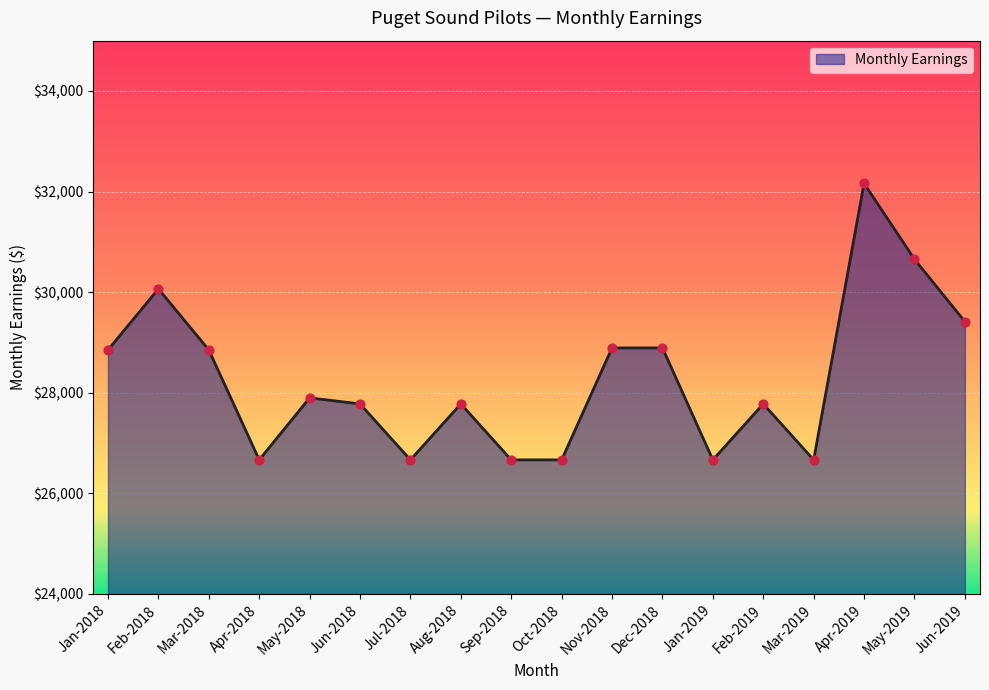

Between Jan-2018 and Aug-2018, which is larger?

Jan-2018